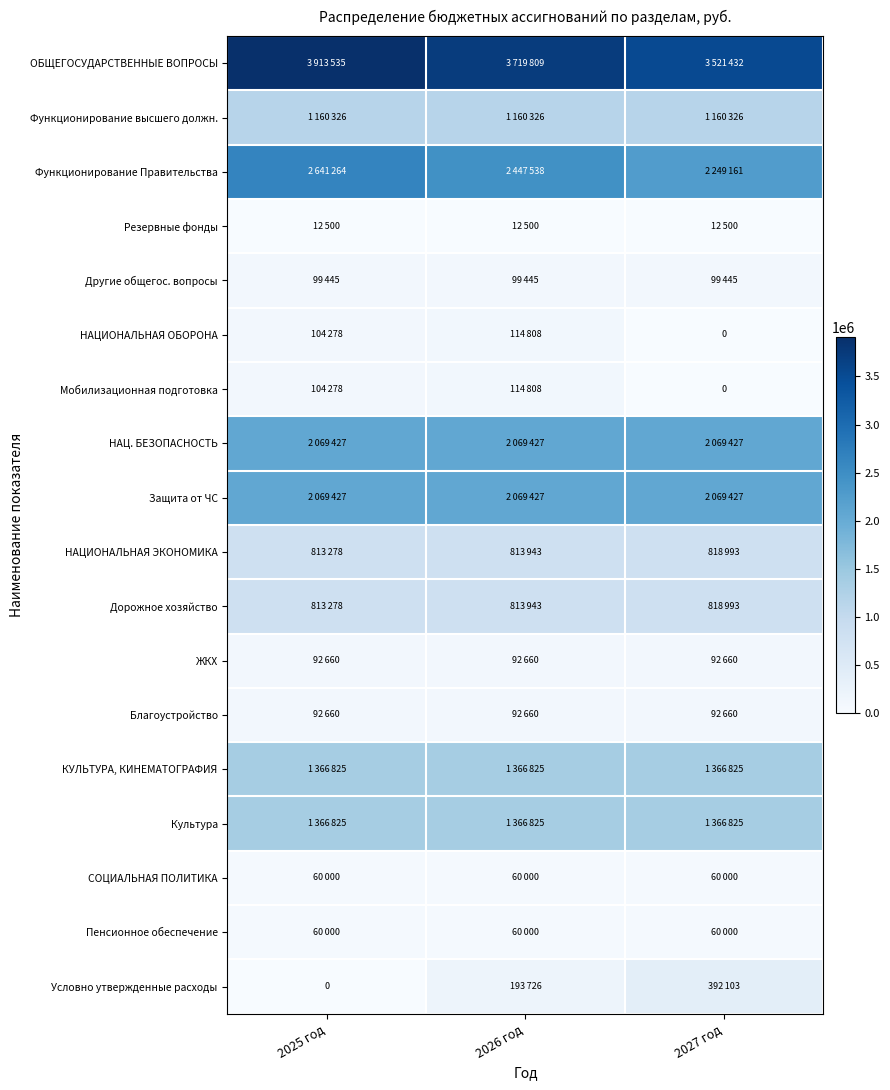

What value does the Дорожное хозяйство series have at 2025 год, to the nearest 10?

813280